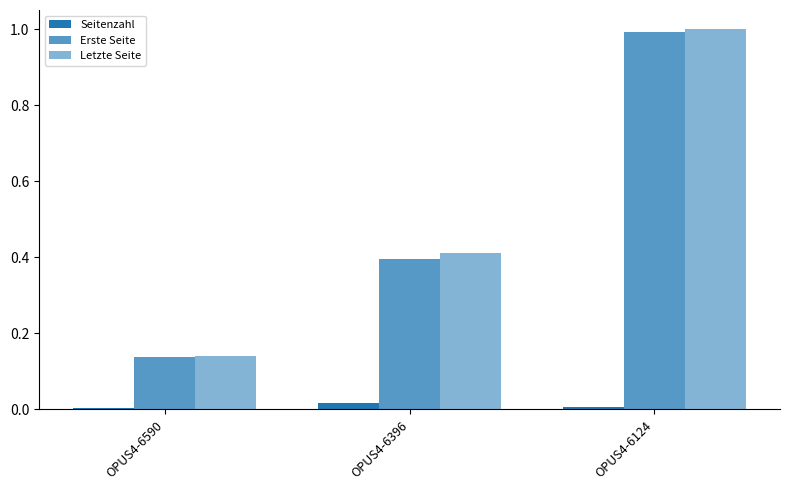

How many data points does each series have?

3